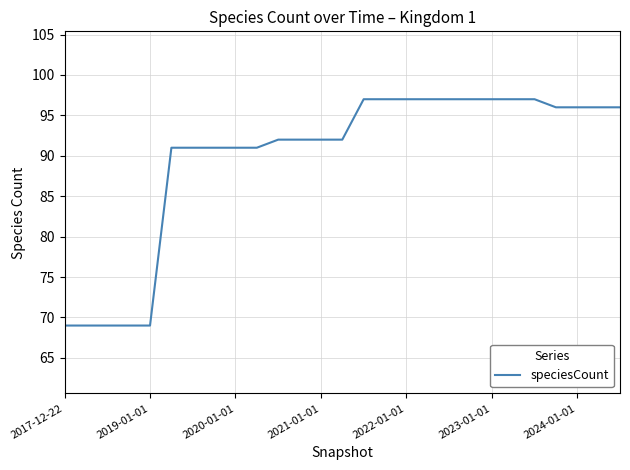

How many categories are shown in the chart?

27